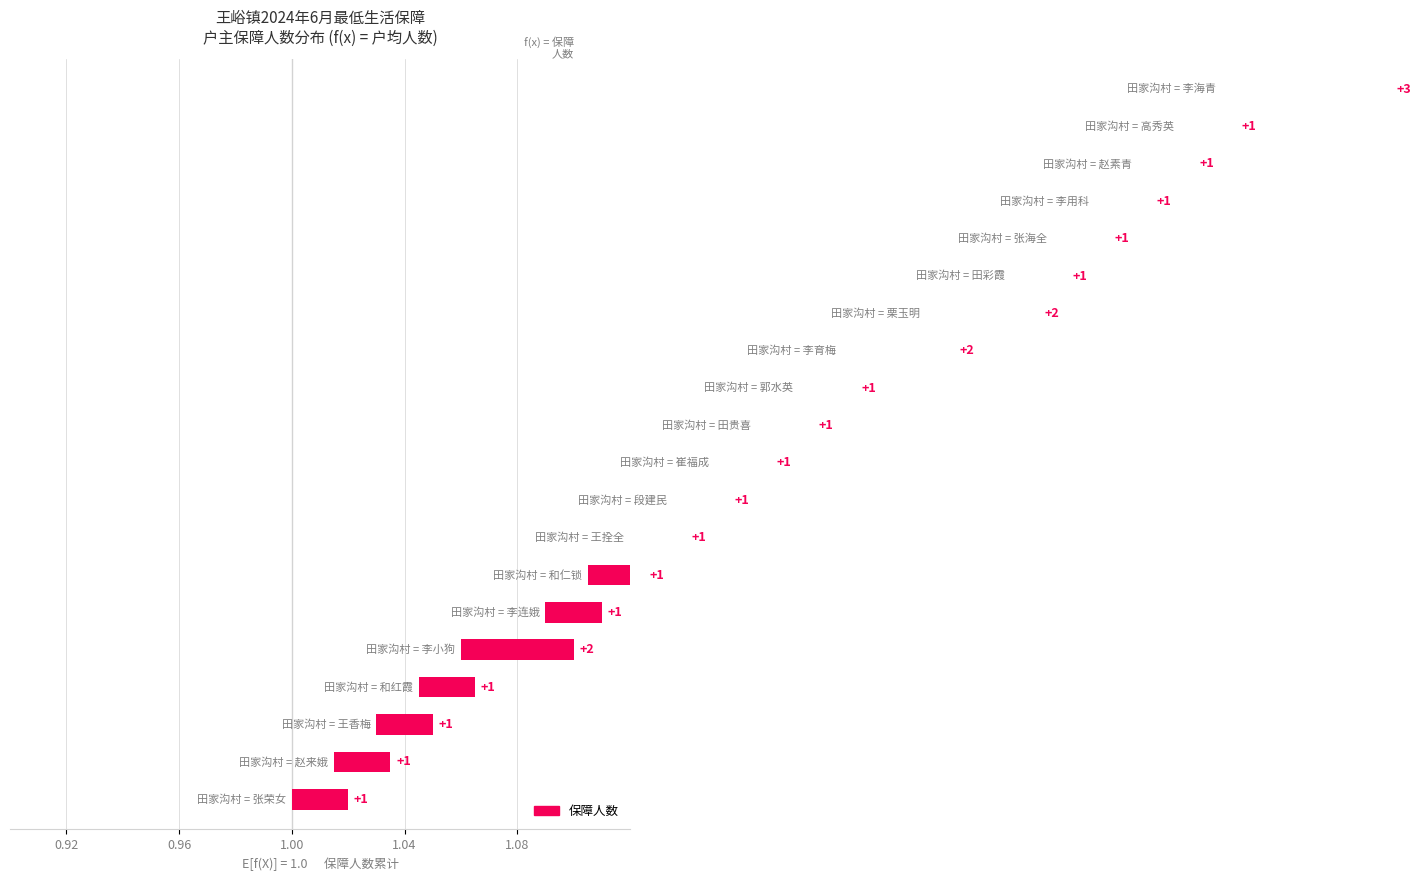

What is the smallest value displayed?

1